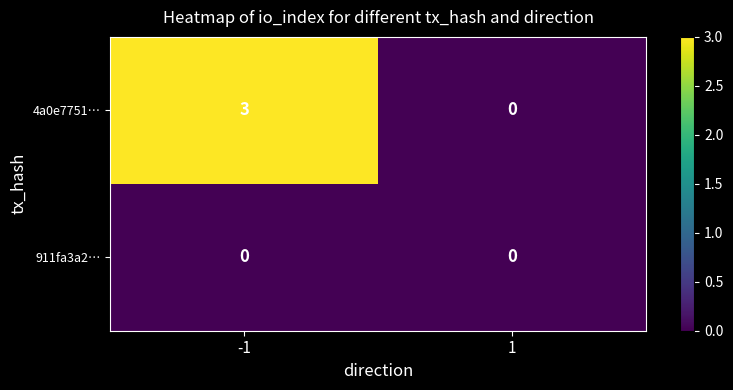

What is the total value across all series at -1?

3